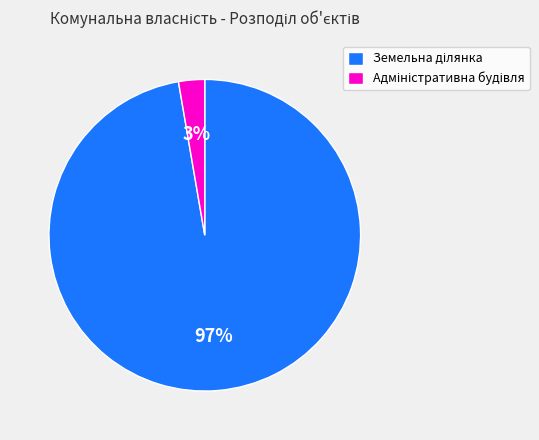

Count the number of slices in the pie.

2